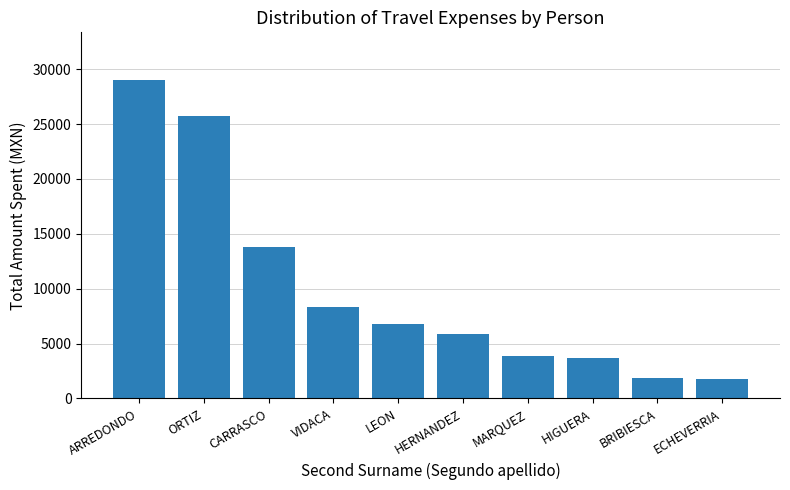

What is the difference between the values at LEON and MARQUEZ?

2900